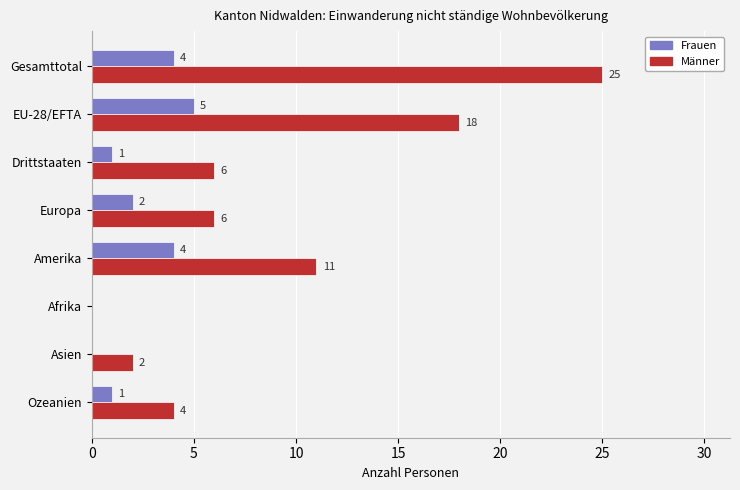

Which series has the widest spread of values?

Männer